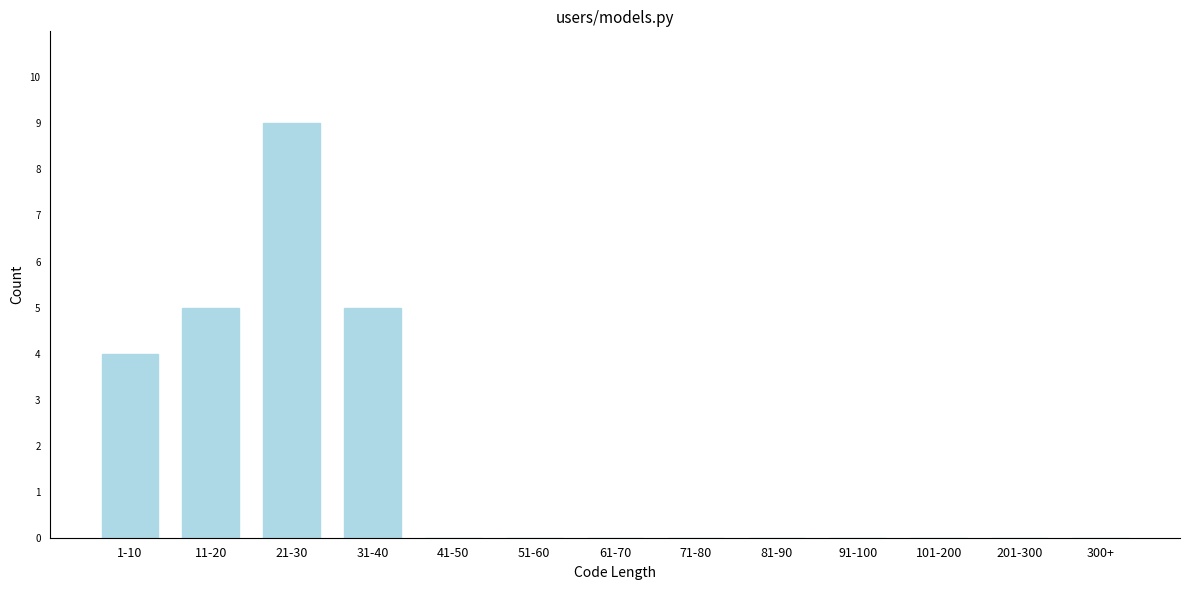

Reading left to right, extract all data points from this chart.

1-10=4	11-20=5	21-30=9	31-40=5	41-50=0	51-60=0	61-70=0	71-80=0	81-90=0	91-100=0	101-200=0	201-300=0	300+=0